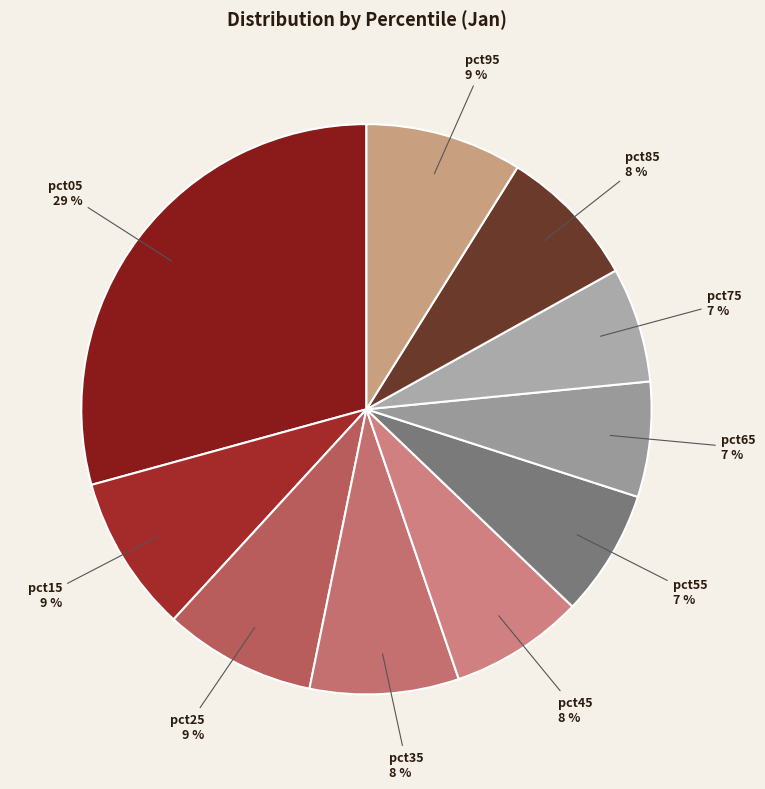

Which slice is the largest?

pct05